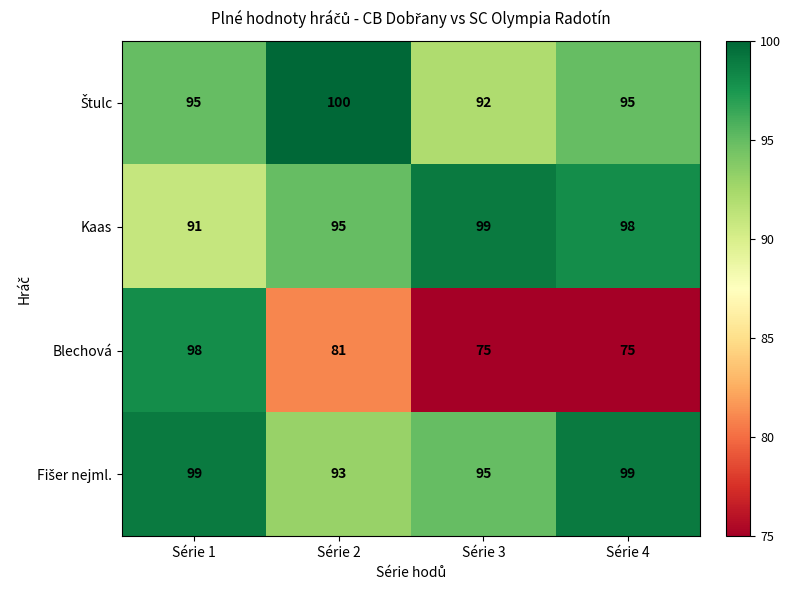

Read the Kaas value at Série 2.

95